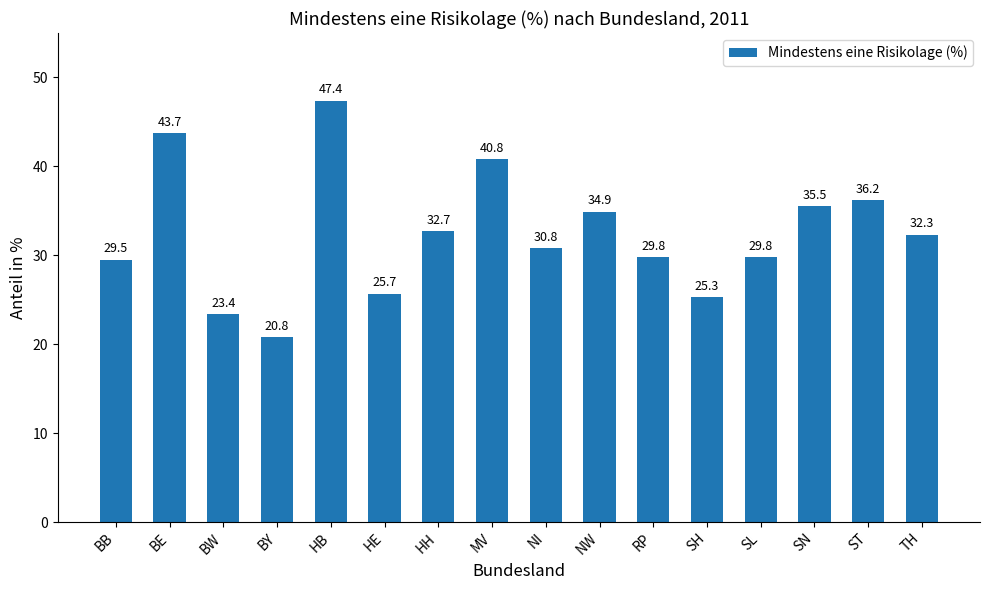

Reading left to right, what are all the values shown in this chart?

29.5	43.7	23.4	20.8	47.4	25.7	32.7	40.8	30.8	34.9	29.8	25.3	29.8	35.5	36.2	32.3